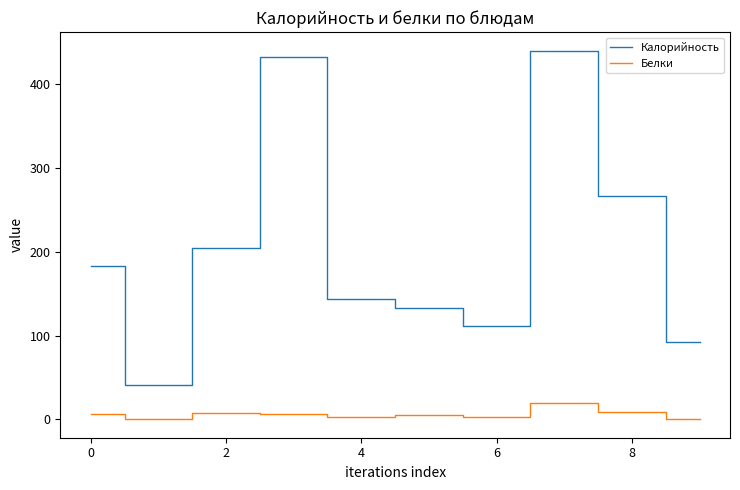

True or false: Калорийность and Белки cross at least once.

False